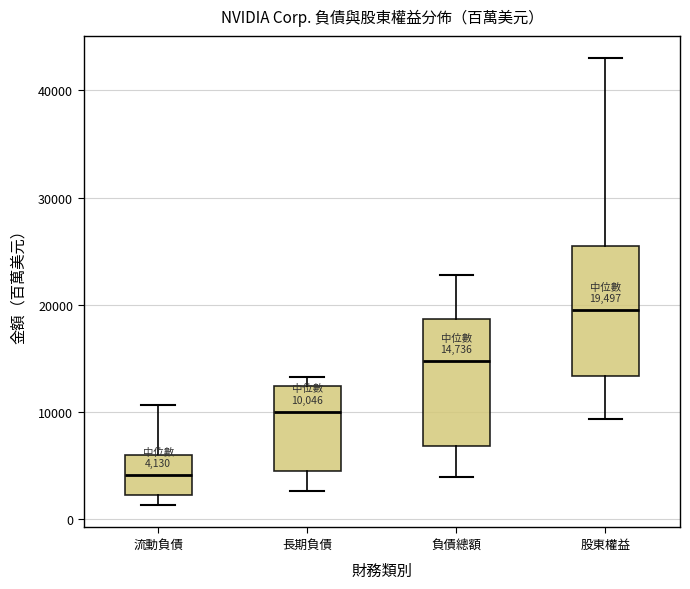

Which box has the highest median line?

股東權益